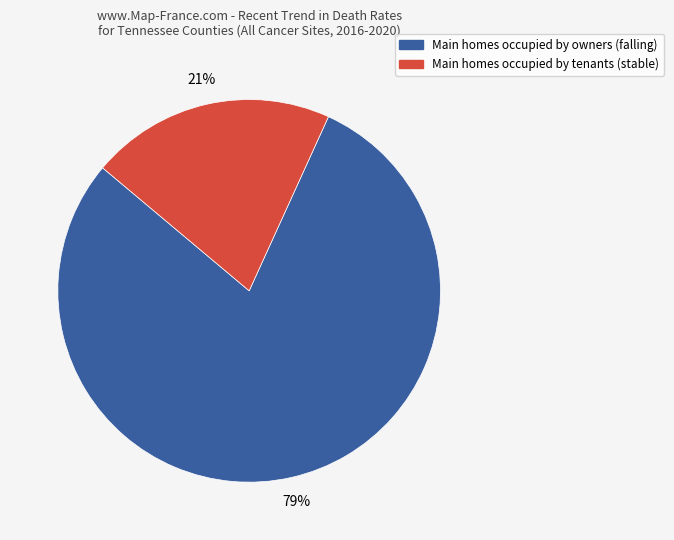

To the nearest percent, what is the average slice percentage?

50%